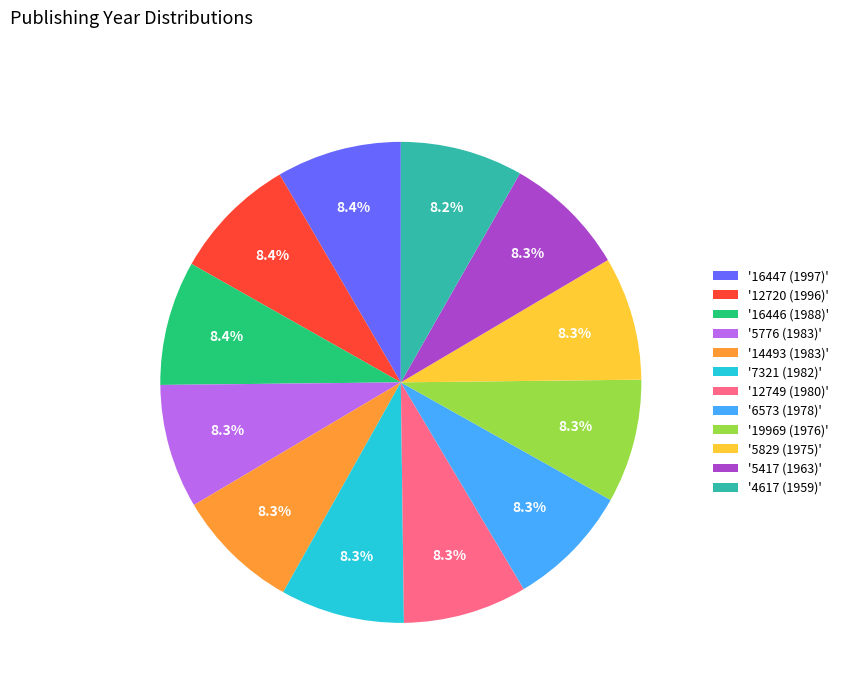

Combined, do '12720 (1996)' and '16447 (1997)' account for over 50%?

No